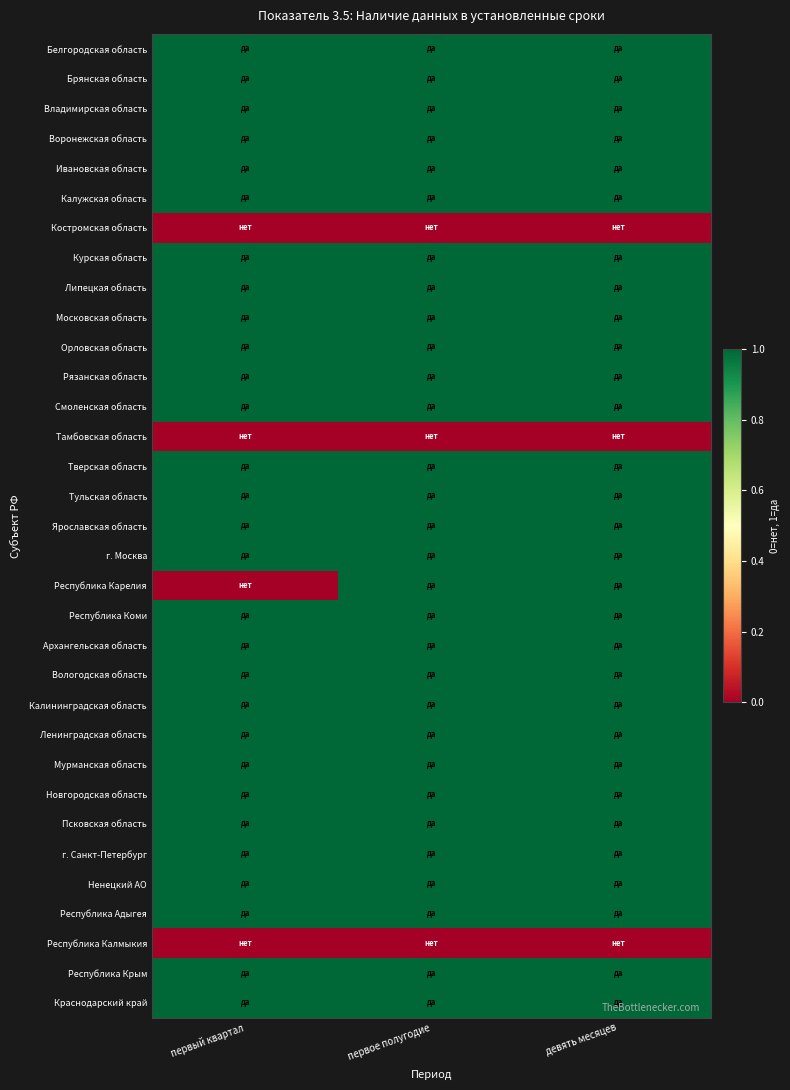

What is the spread (max minus min) of values at девять месяцев?

1